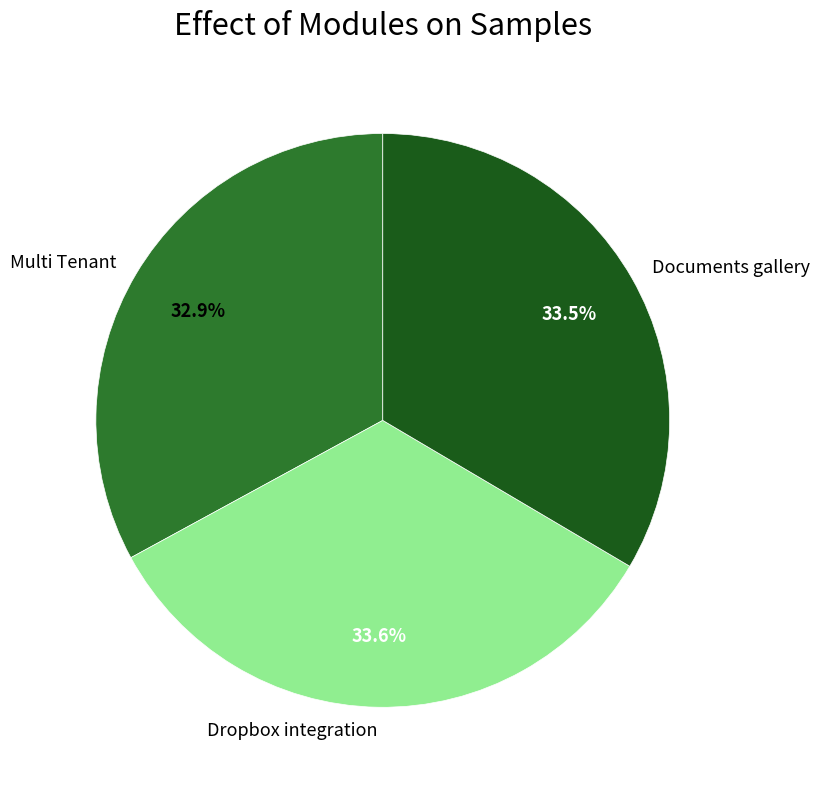

Is there any slice that represents more than half of the pie?

No